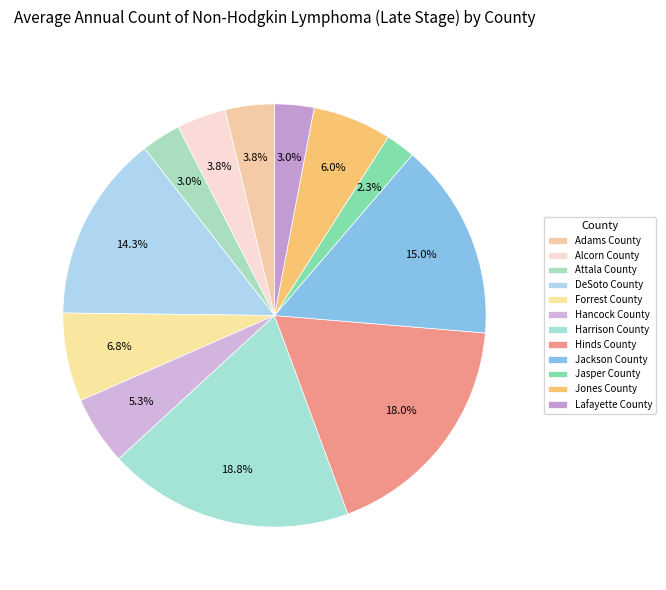

Is it true that Hinds County is 26% of the pie?

False